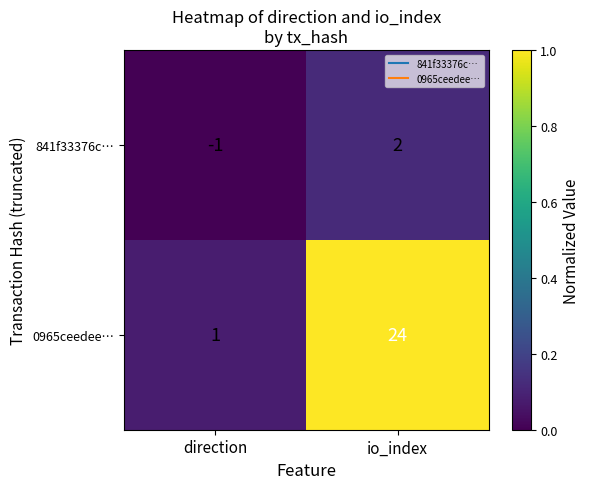

What is the difference between the 0965ceedee… values at direction and io_index?

23